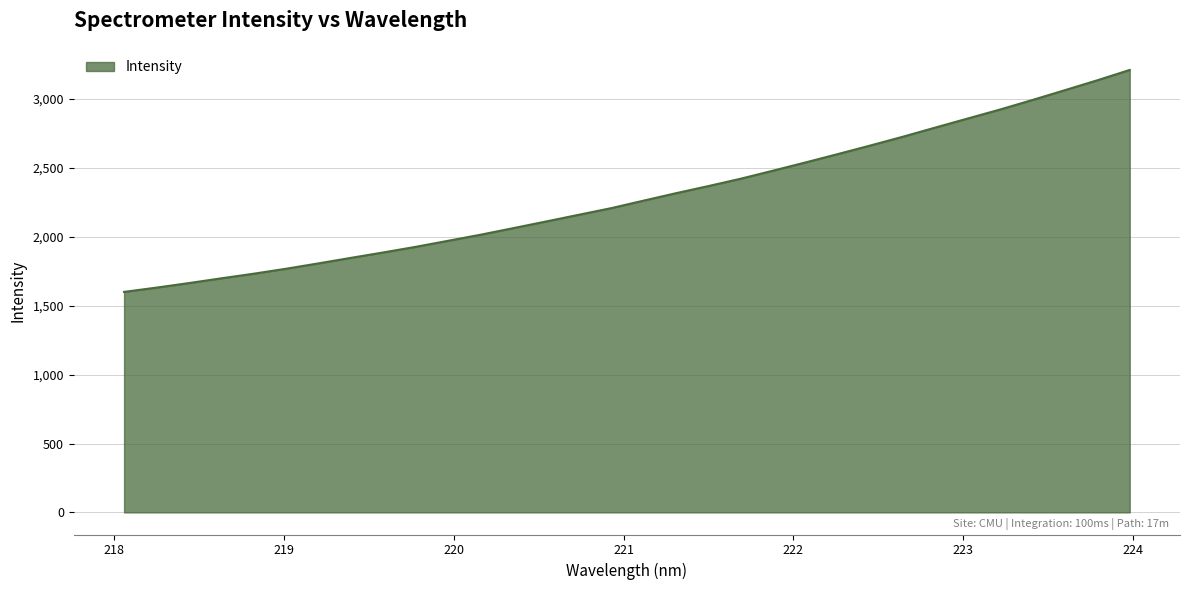

How many lines are shown in the chart?

1